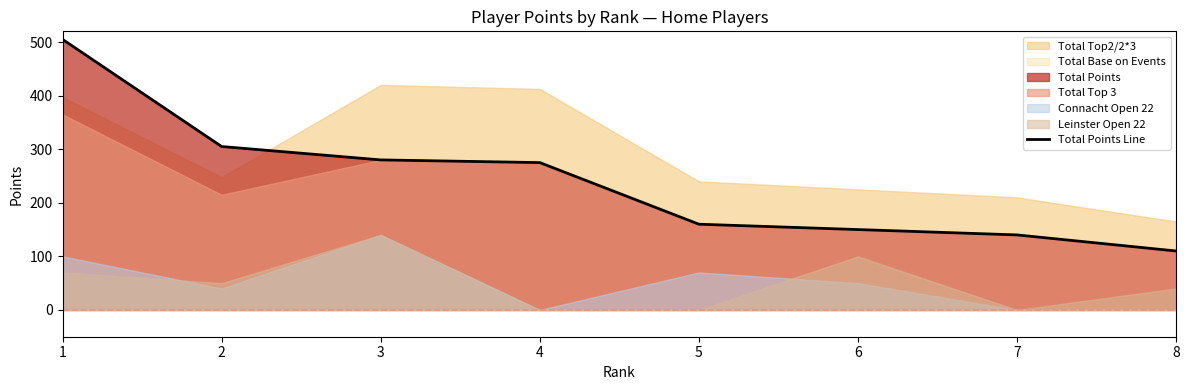

What is the average value?

241